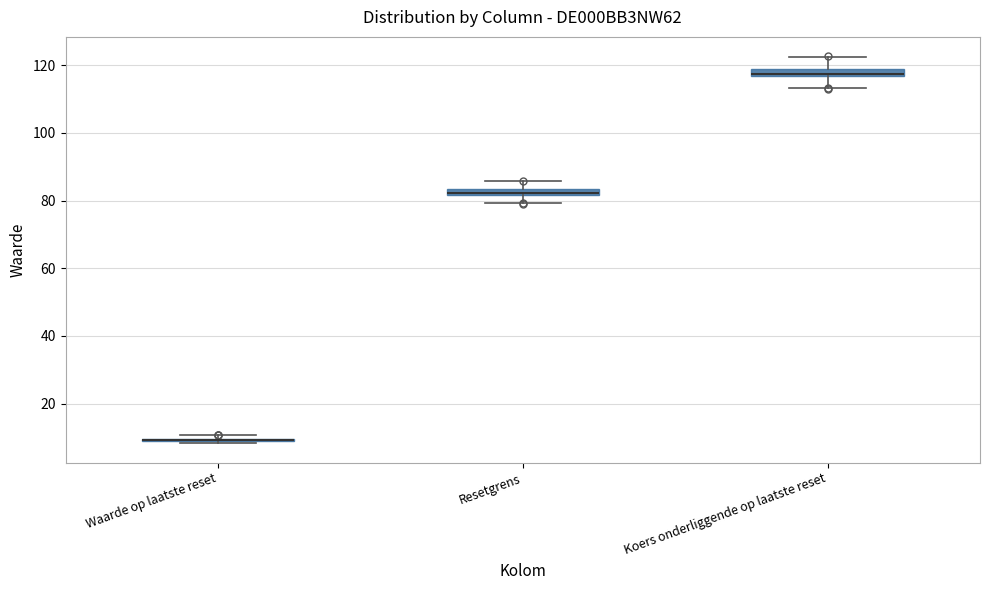

Where does the upper whisker of the box for Resetgrens end on the y-axis? The values are not printed on the chart, so give them approximately, as read against the axis.

86